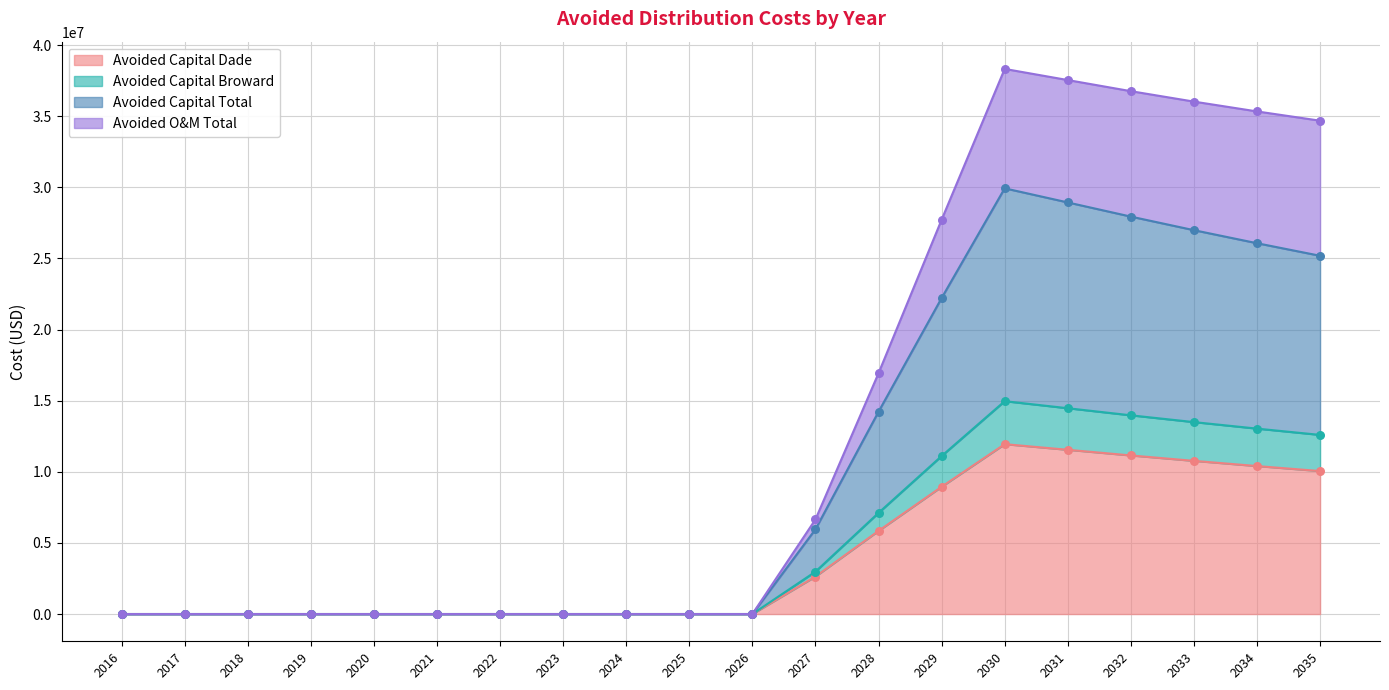

What are all the series names shown in the legend?

Avoided Capital Dade, Avoided Capital Broward, Avoided Capital Total, Avoided O&M Total